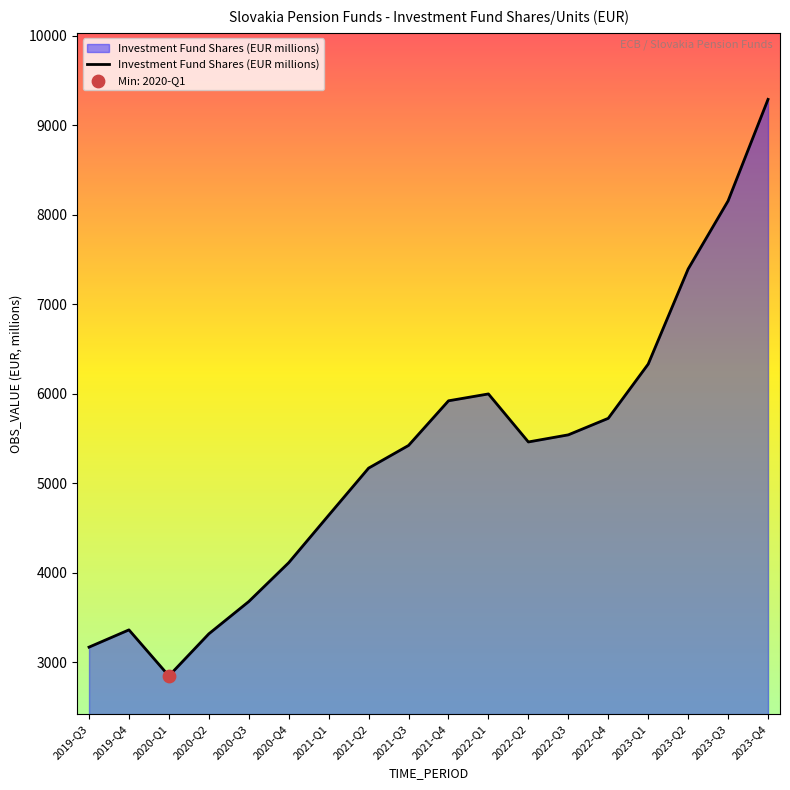

Between 2019-Q3 and 2023-Q4, which is larger?

2023-Q4